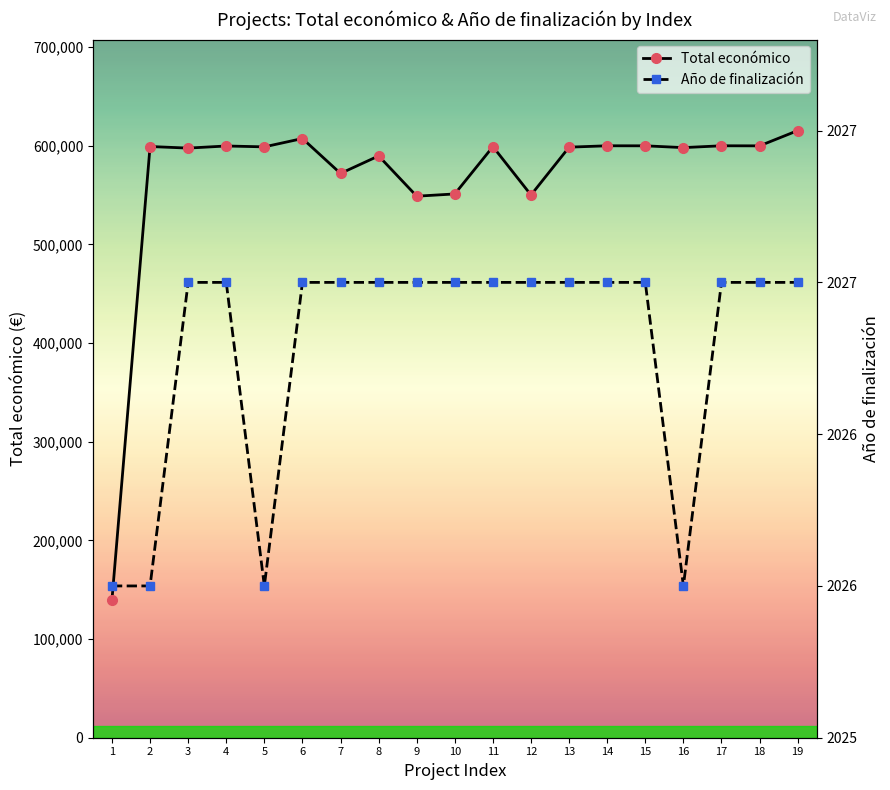

True or false: Año de finalización and Total económico intersect in this chart.

False